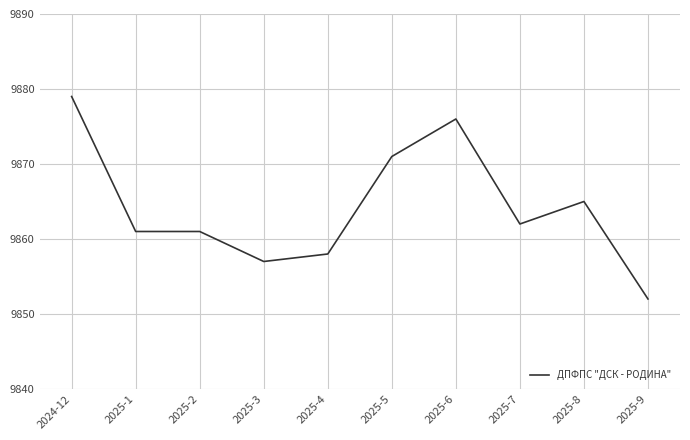

The value at 2025-6 is 9876. True or false?

True